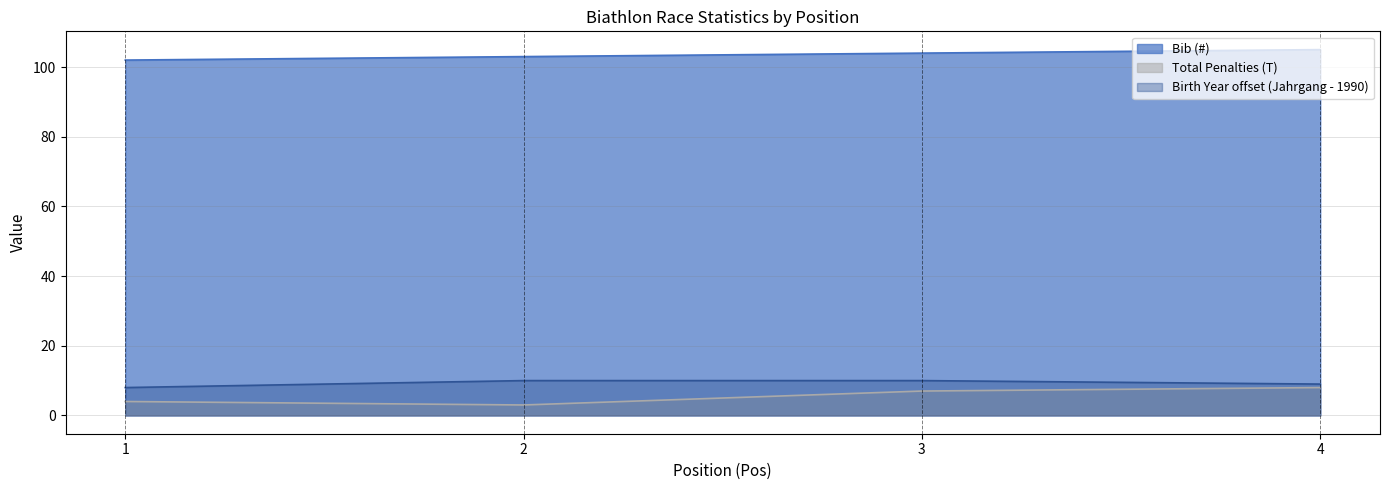

The Birth Year (Jahrgang) series shows 10 at 3. True or false?

True